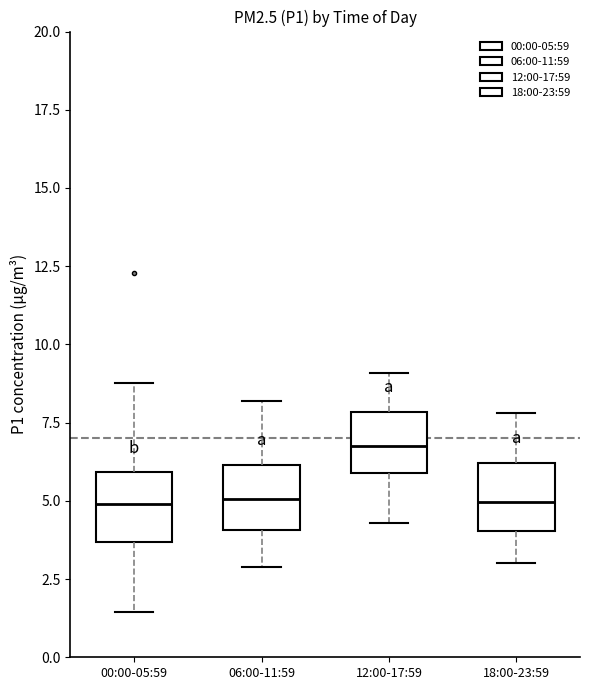

Reading left to right, read every box against the y-axis: the position of its median line, the range the box covers, and the ends of its whiskers. The values are not printed on the chart, so give them approximately, as read against the axis.

00:00-05:59: median 5.0, box 3.5 to 6.0, whiskers 1.5 to 9.0
06:00-11:59: median 5.0, box 4.0 to 6.0, whiskers 3.0 to 8.0
12:00-17:59: median 7.0, box 6.0 to 8.0, whiskers 4.5 to 9.0
18:00-23:59: median 5.0, box 4.0 to 6.0, whiskers 3.0 to 8.0